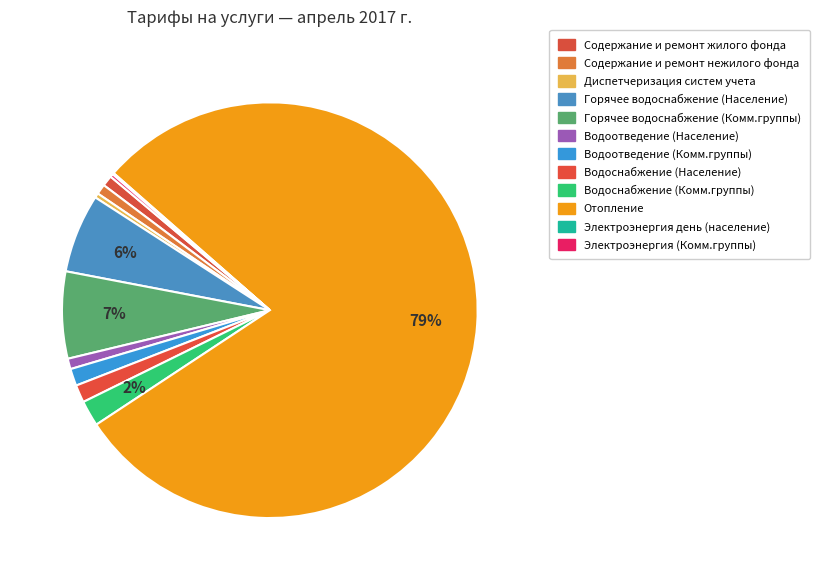

The Электроэнергия (Комм.группы) slice represents 0% of the pie. True or false?

True